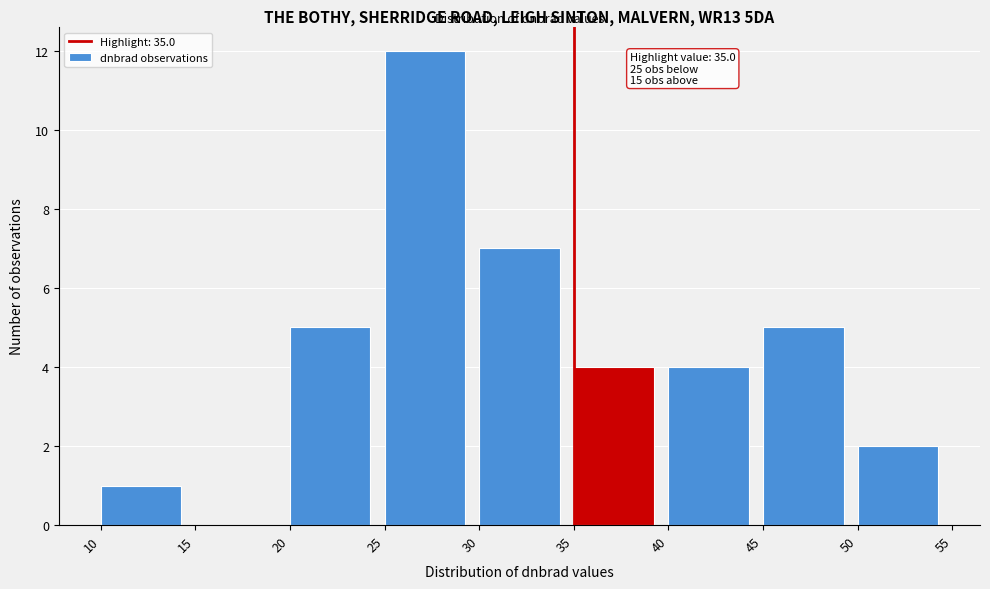

Over which range of the x-axis is the bar tallest?

25 to 30